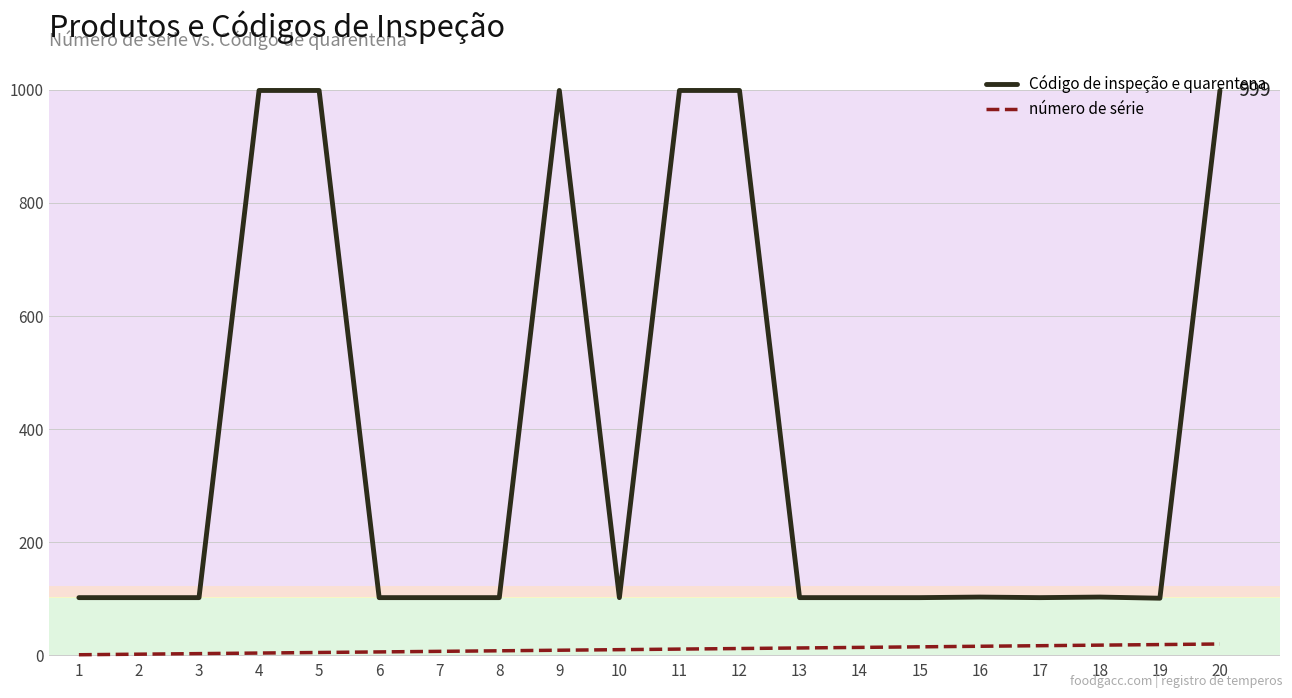

The value of número de série at 17 is 17. True or false?

True